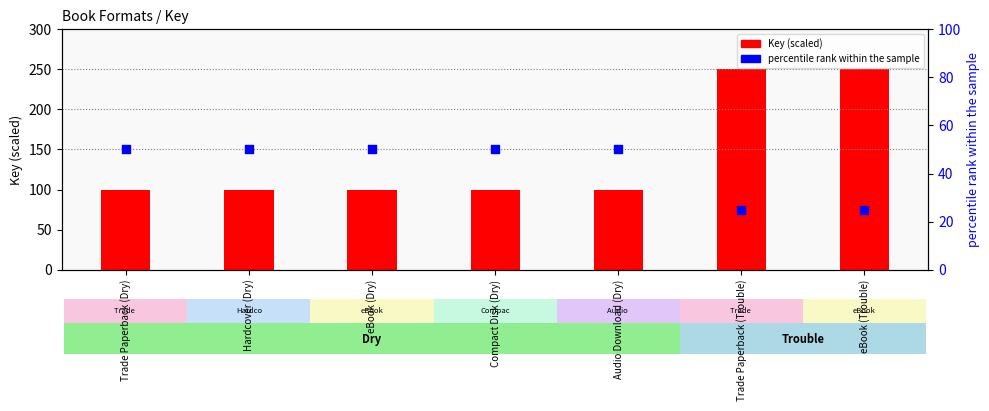

What are all the series names shown in the legend?

Key (scaled), percentile rank within the sample